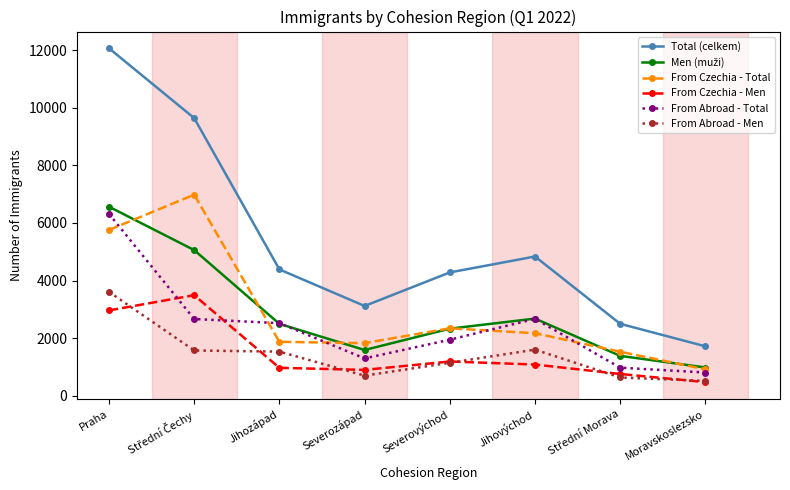

How many data points in From Abroad - Men are less than 1528?

4